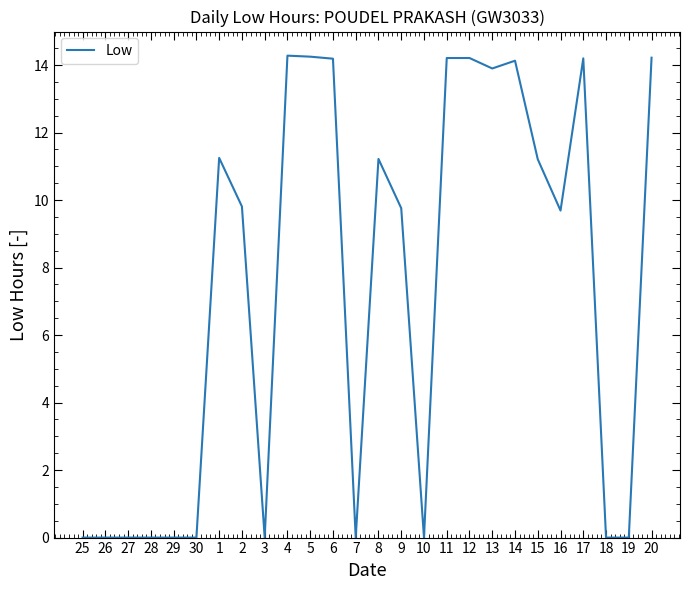

What position from the left is 30?

6